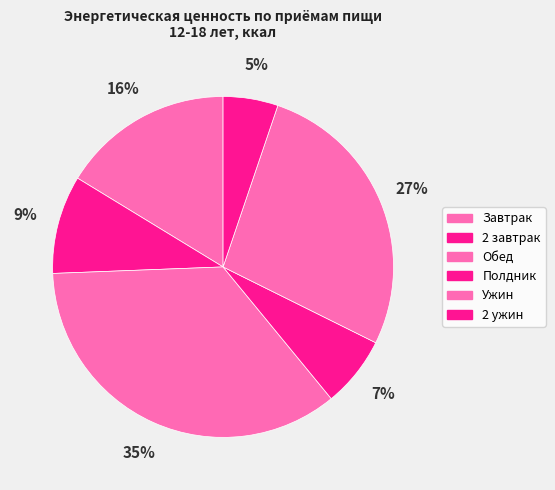

To the nearest percent, what is the difference between the largest and smallest slice percentages?

30%